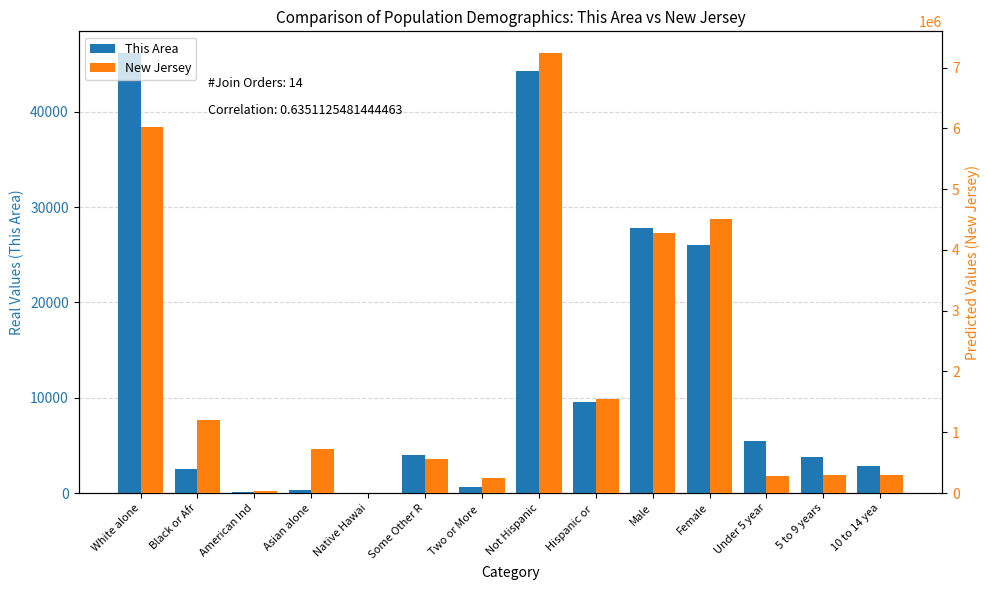

At which label is This Area closest to 23087?

Female